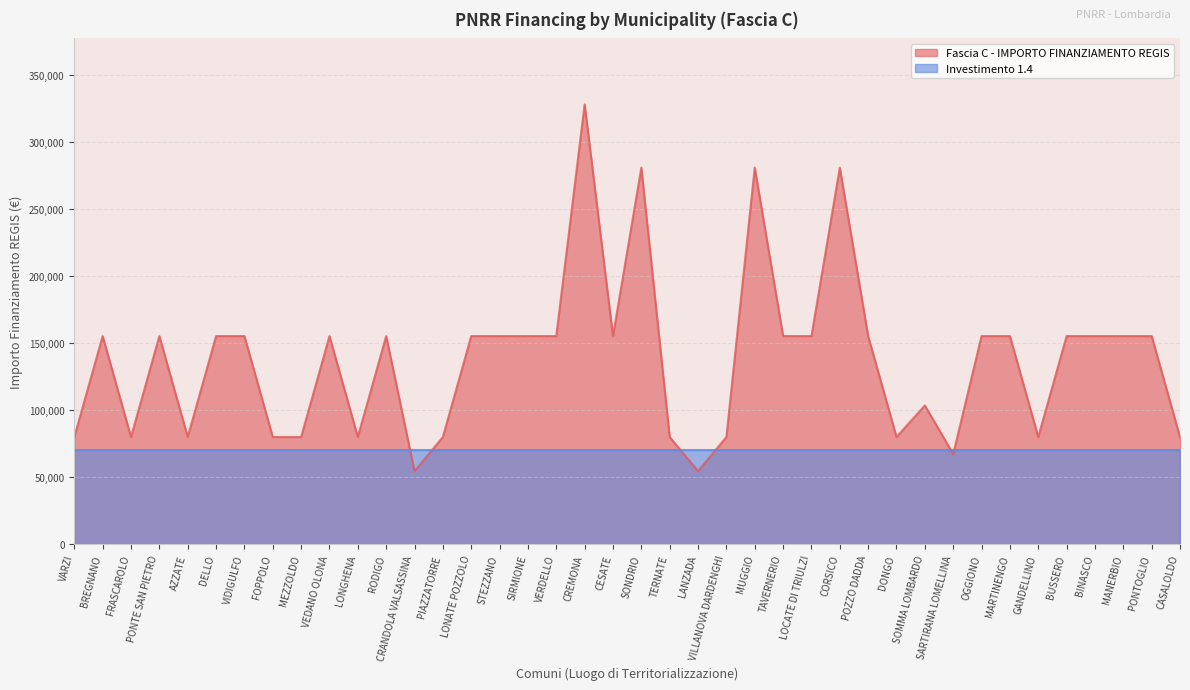

At which category does the chart reach its minimum across all series?

CRANDOLA VALSASSINA